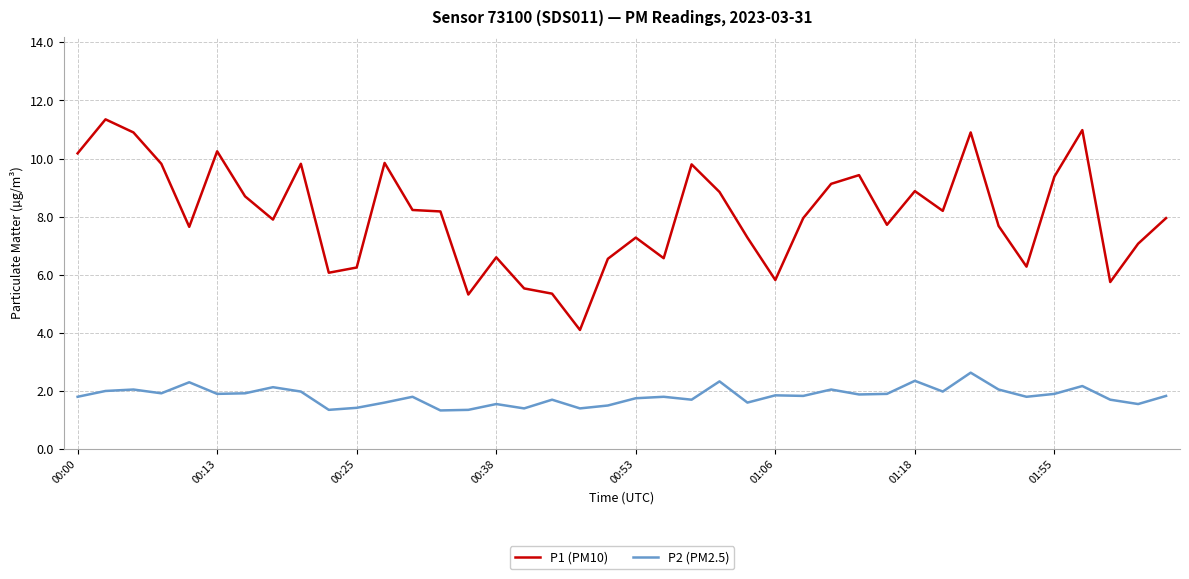

What is the minimum value for P1 (PM10)?

4.1